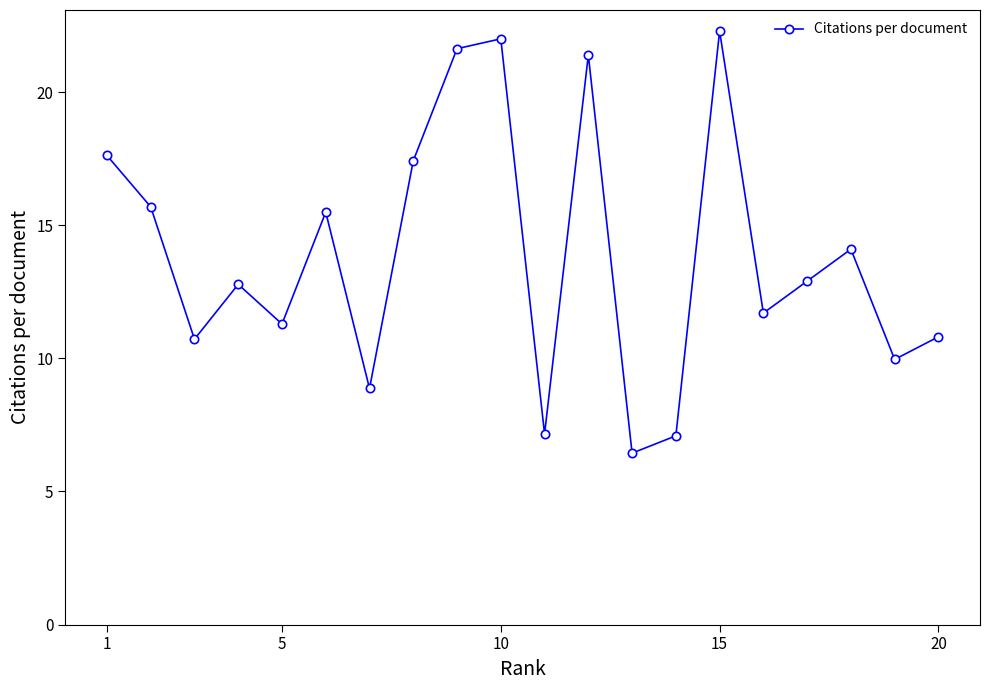

What is the average value?

13.9